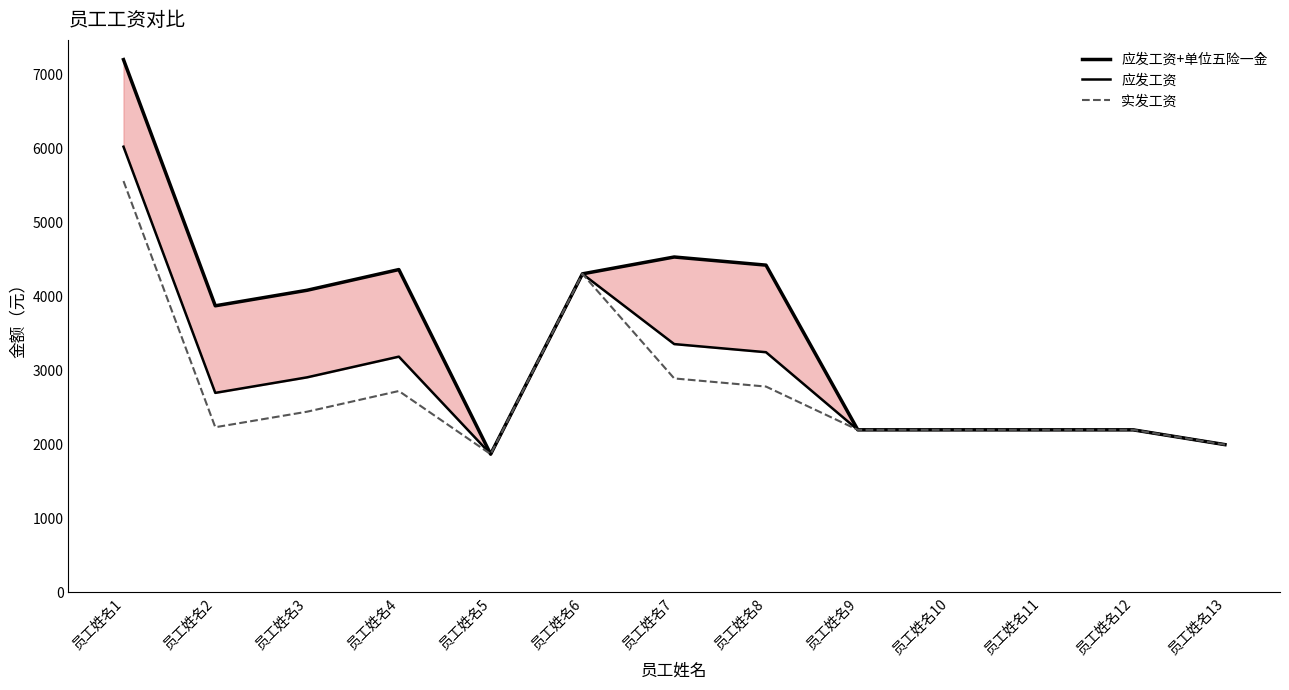

At which category does the chart reach its peak across all series?

员工姓名1